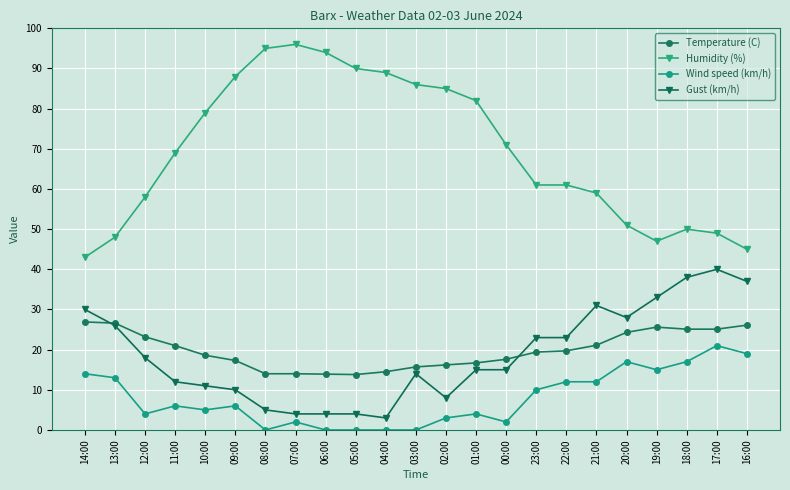

What is the maximum value shown in the chart?

96.0